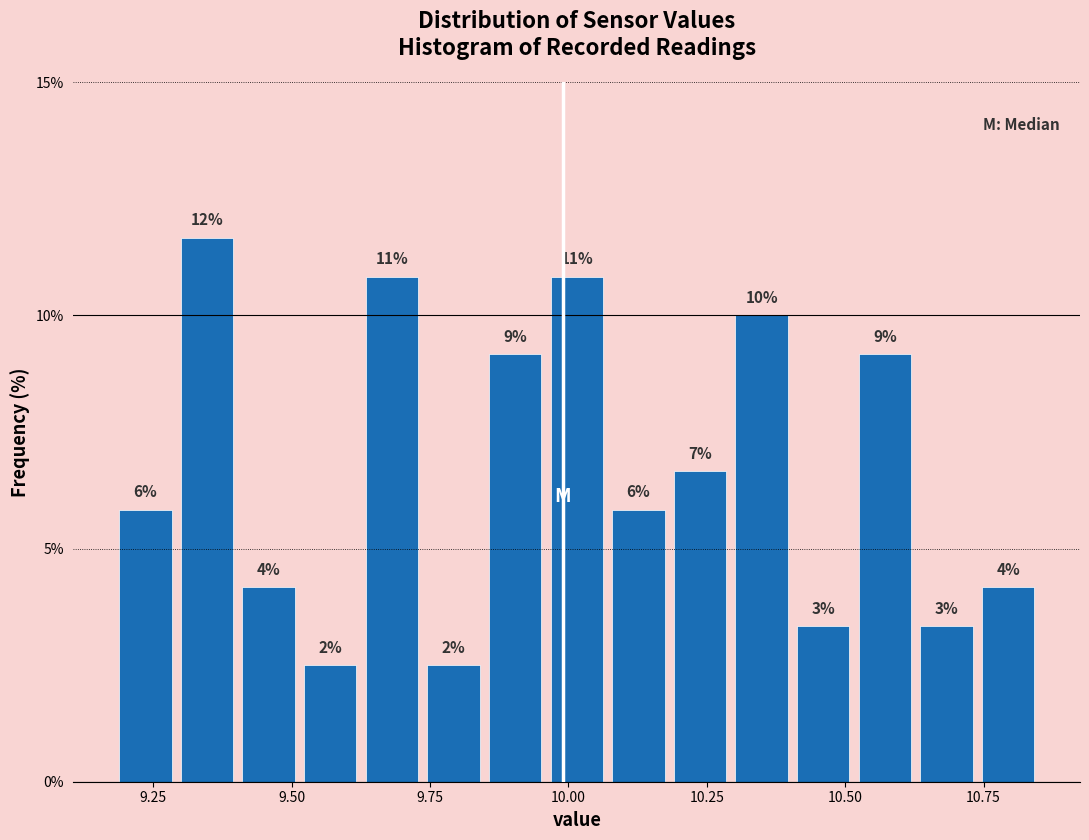

Read against the x-axis, roughly where is the centre of the tallest bar?

9.35